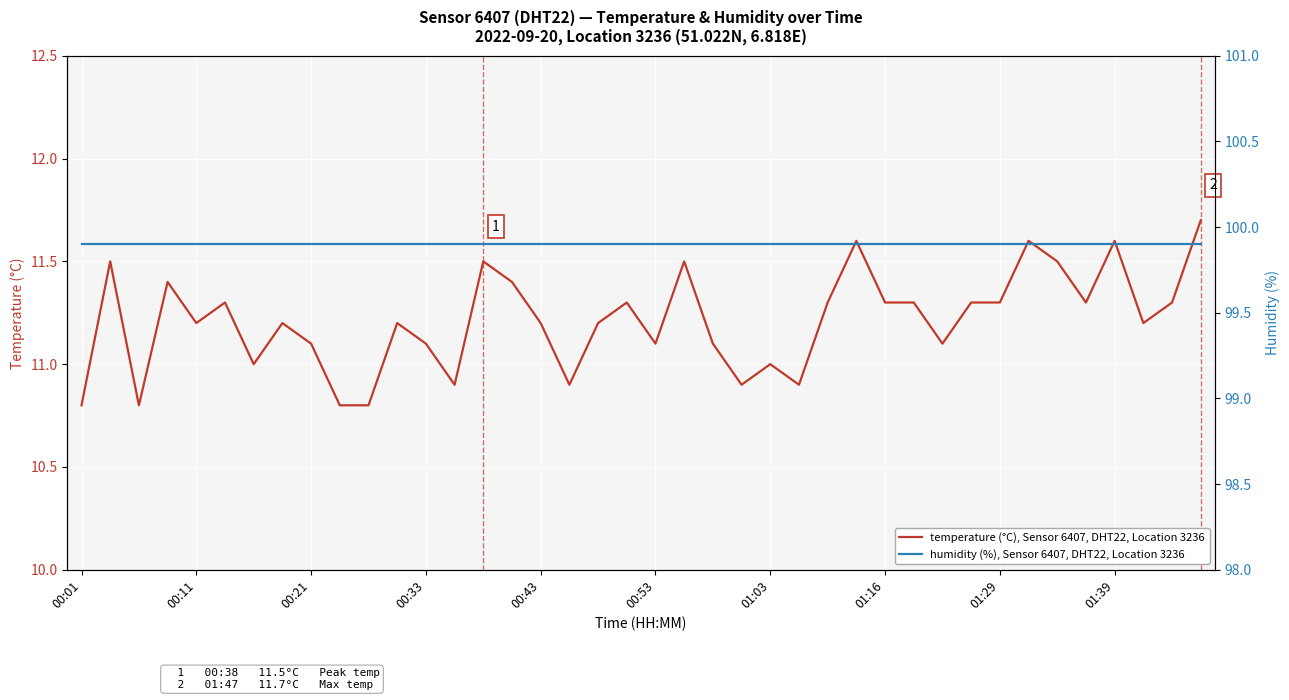

True or false: humidity (%), Sensor 6407, DHT22, Location 3236 and temperature (°C), Sensor 6407, DHT22, Location 3236 intersect in this chart.

False